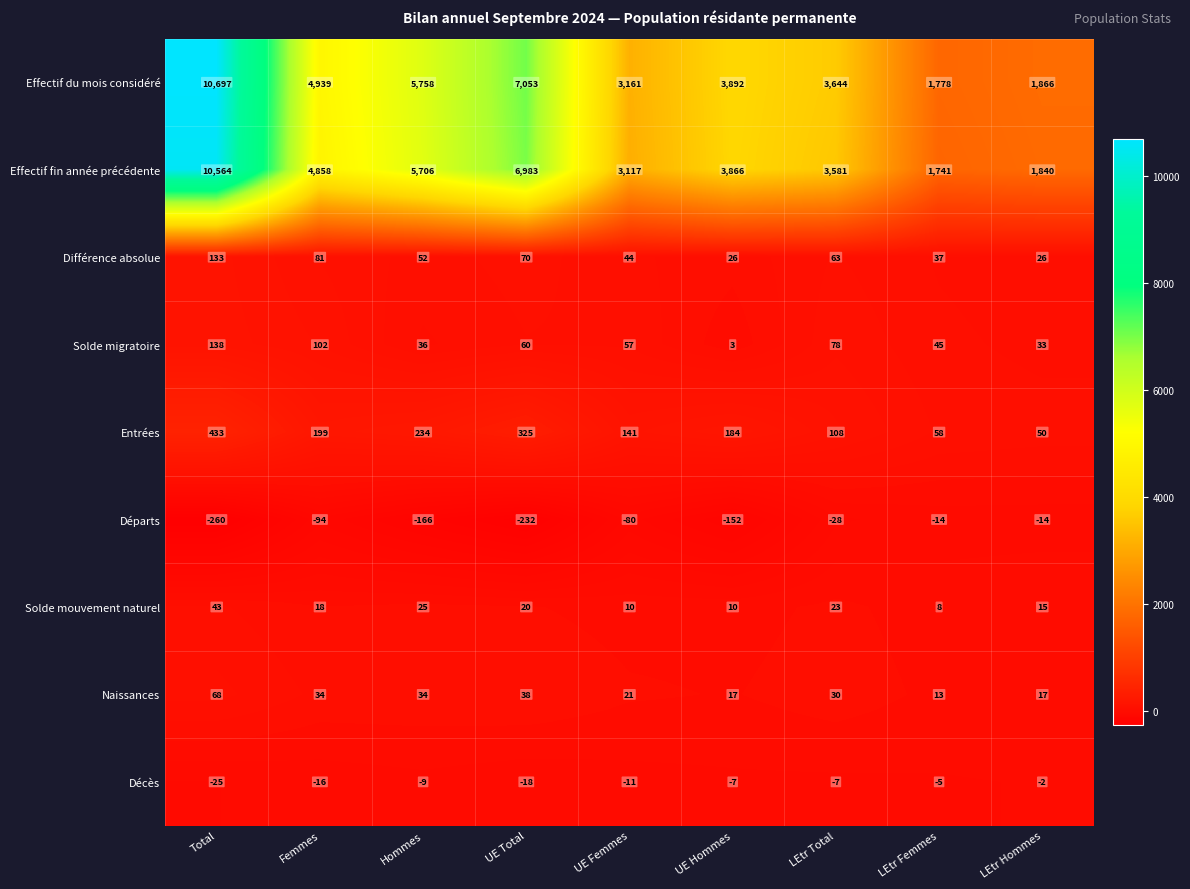

At how many categories does at least one series exceed 3862?

5